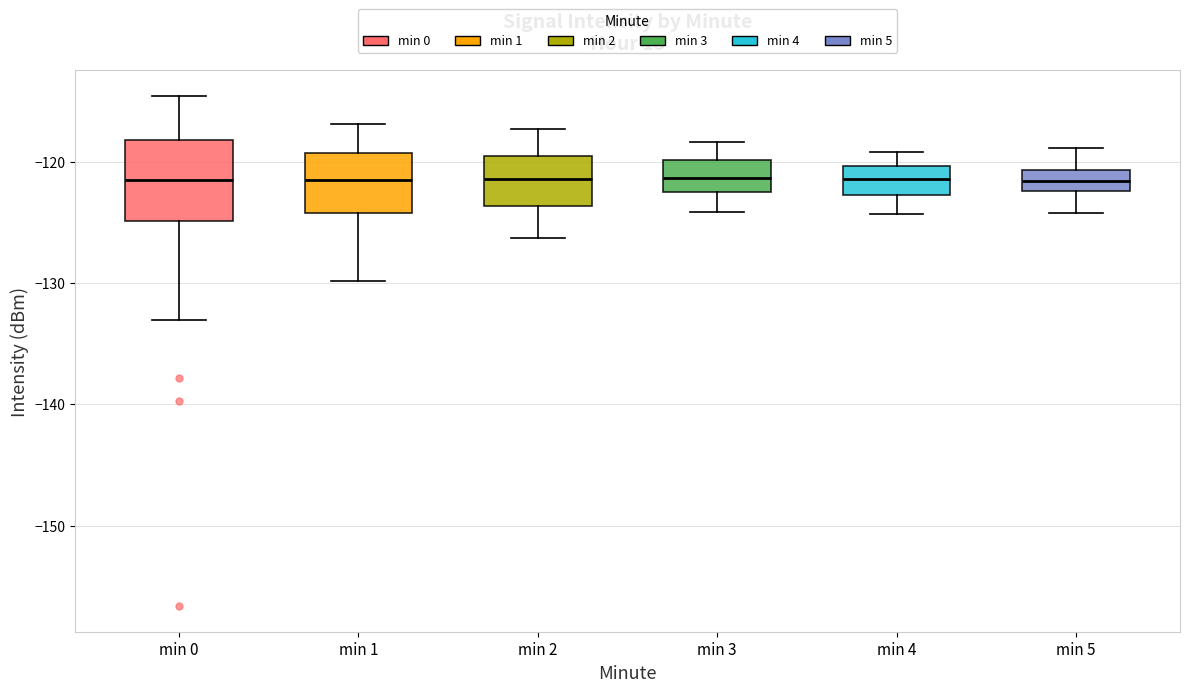

Reading left to right, transcribe this box plot: for each box, give where its median line is, the range the box spans, and where its two whiskers end, as read against the y-axis. The values are not printed on the chart, so give them approximately, as read against the axis.

min 0: median -122, box -125 to -118, whiskers -133 to -115
min 1: median -122, box -124 to -119, whiskers -130 to -117
min 2: median -121, box -124 to -120, whiskers -126 to -117
min 3: median -121, box -123 to -120, whiskers -124 to -118
min 4: median -121, box -123 to -120, whiskers -124 to -119
min 5: median -122 (inside the box), box -122 to -121, whiskers -124 to -119